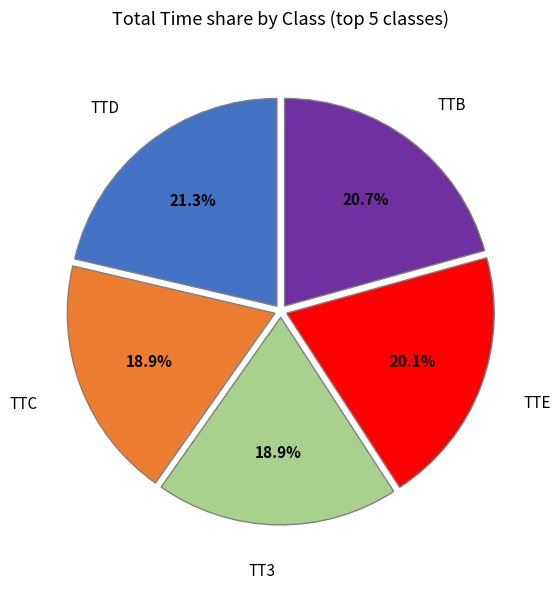

Which slice is the largest?

TTD